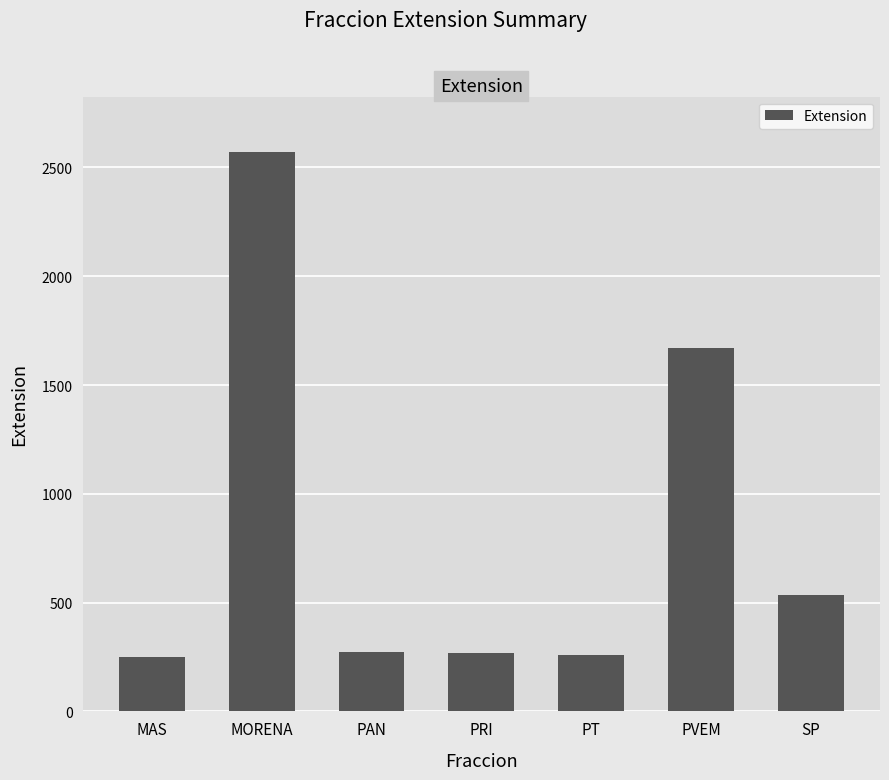

Where is the data nearest to the value 1409?

PVEM